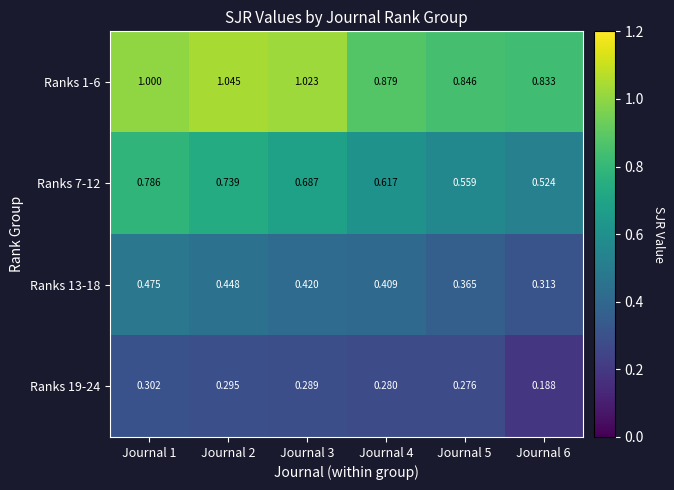

Is the value of Ranks 1-6 at Journal 5 greater than the value of Ranks 13-18 at Journal 1?

Yes